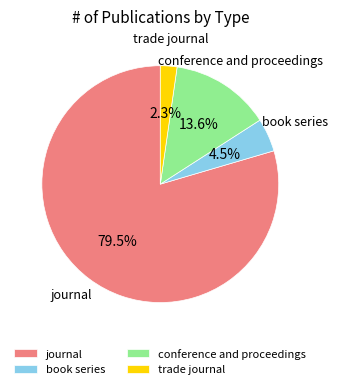

To the nearest percent, what is the difference between the trade journal and journal slice percentages?

77%